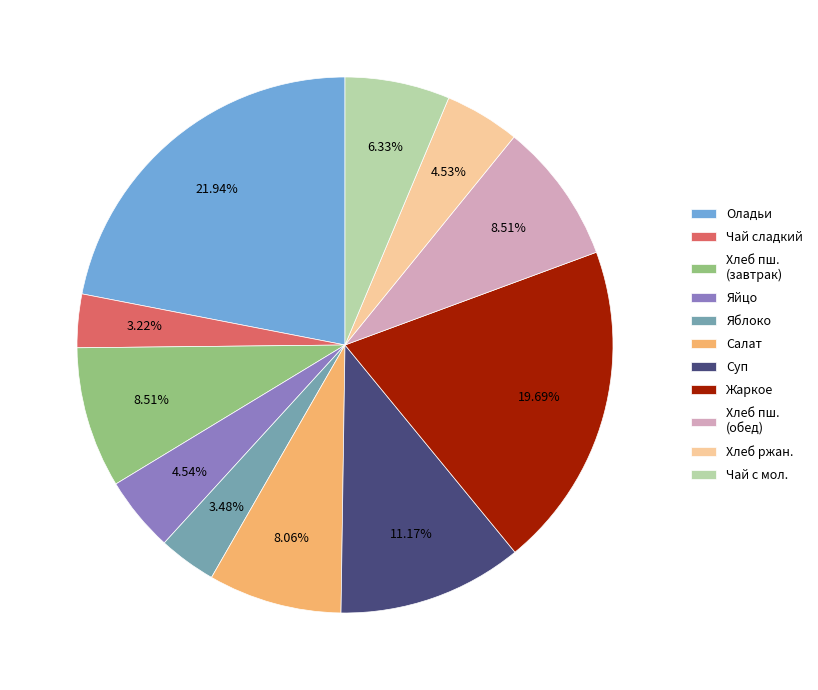

What is the ratio of the value at Чай с мол. to the value at Салат?

0.8